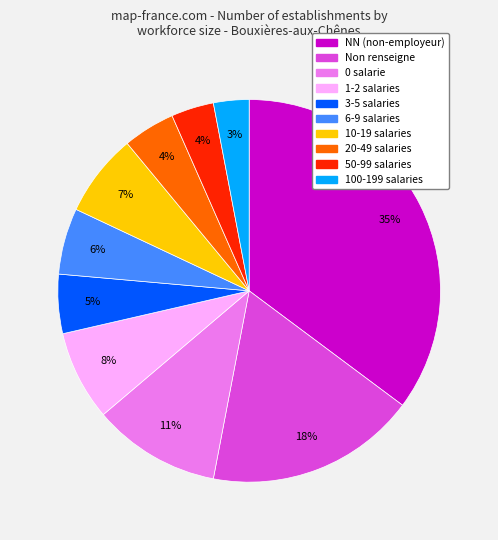

To the nearest percent, what is the average slice percentage?

10%